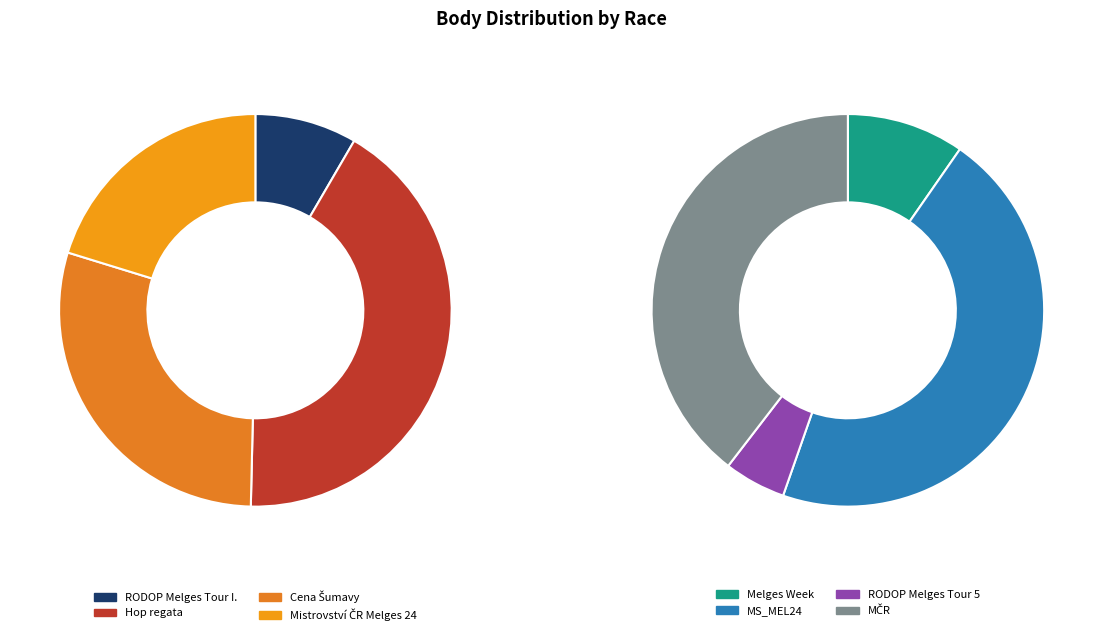

To the nearest percent, what percentage of the pie is 121350?

8%